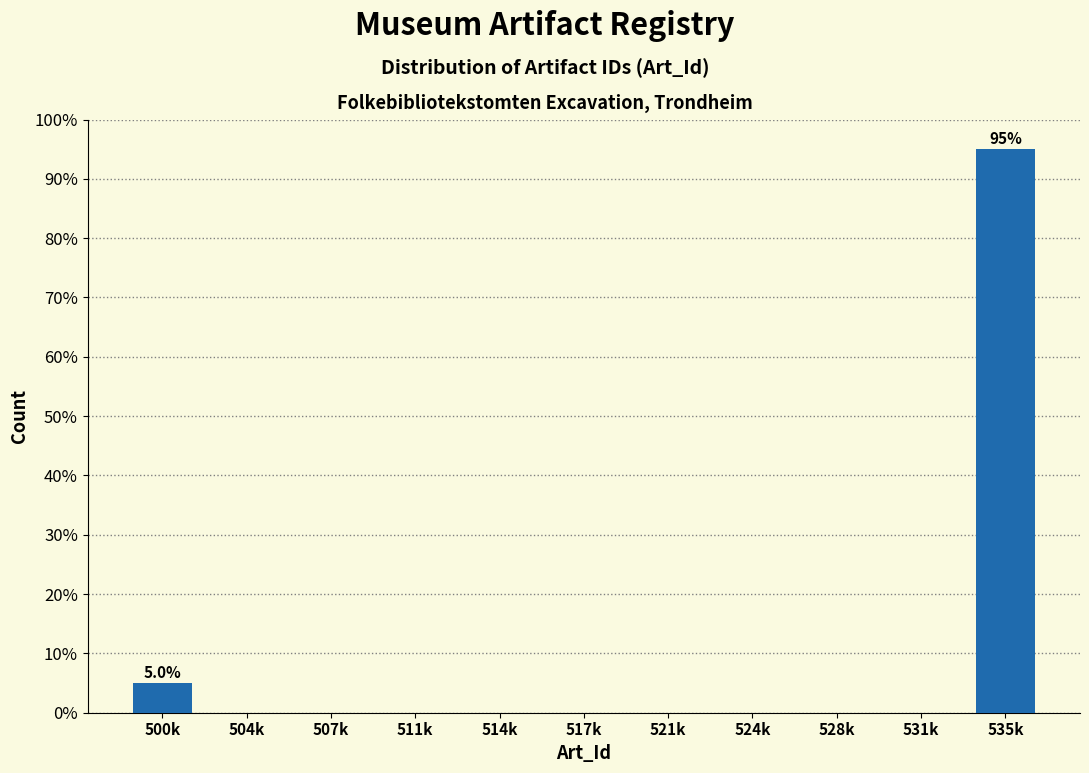

Reading right to left, transcribe all the data shown in this chart.

535k=95	531k=0	528k=0	524k=0	521k=0	517k=0	514k=0	511k=0	507k=0	504k=0	500k=5